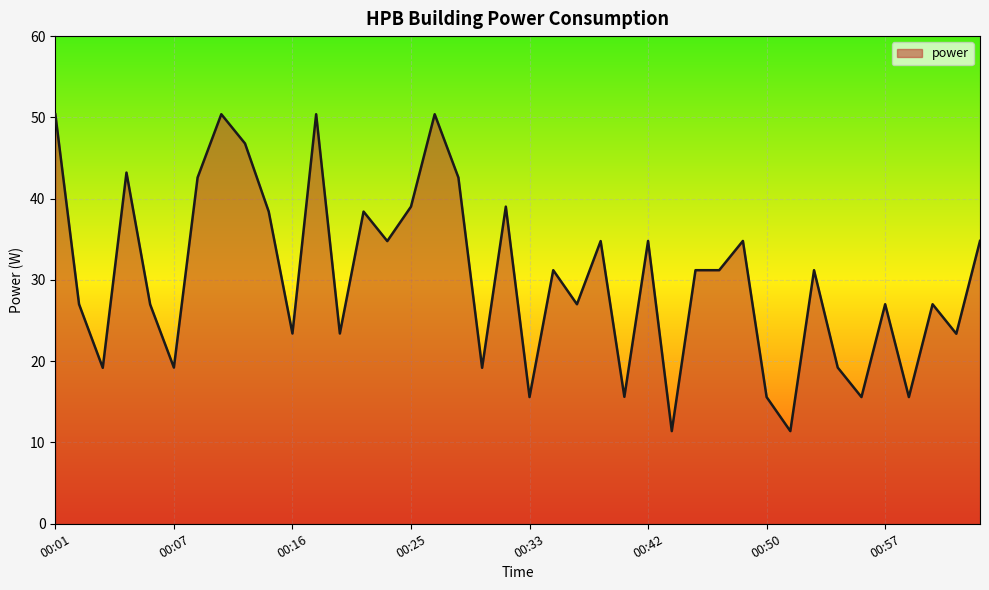

What is the difference between the maximum and minimum values?

39.0